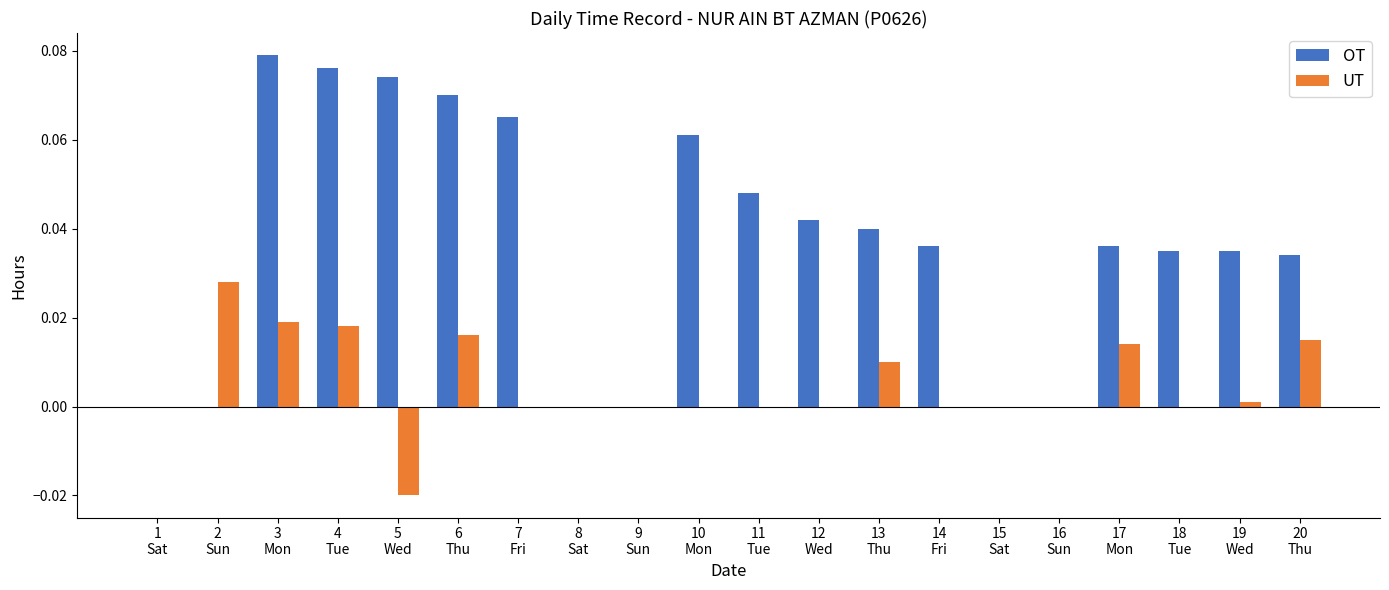

What are all the series names shown in the legend?

OT, UT